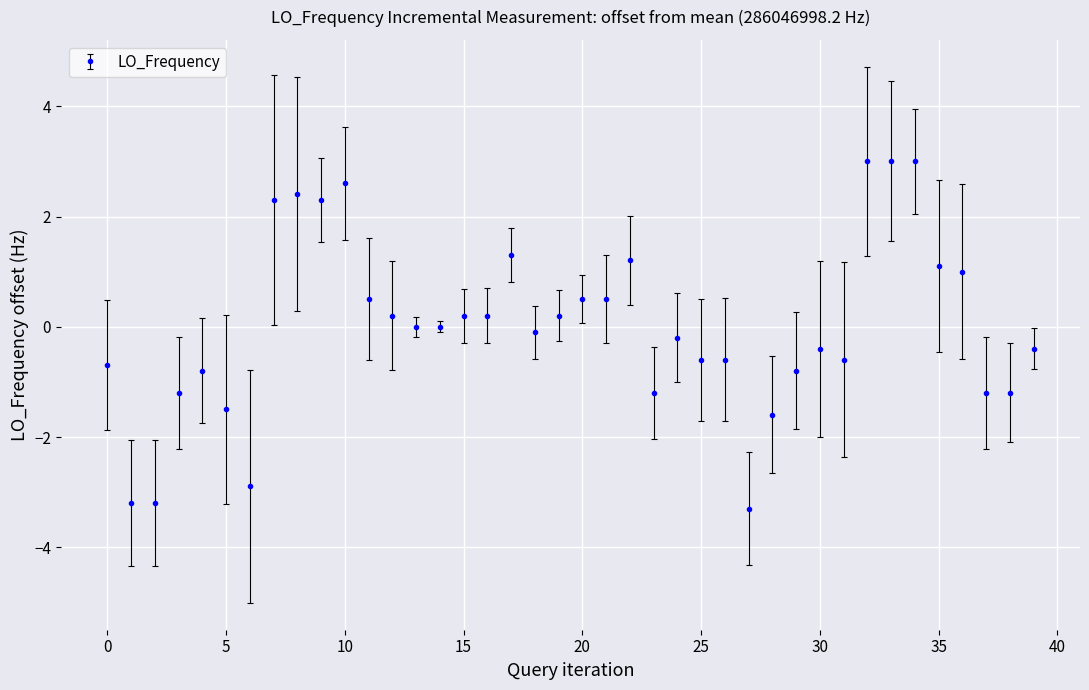

True or false: the data has more than 0 interior local peaks.

True